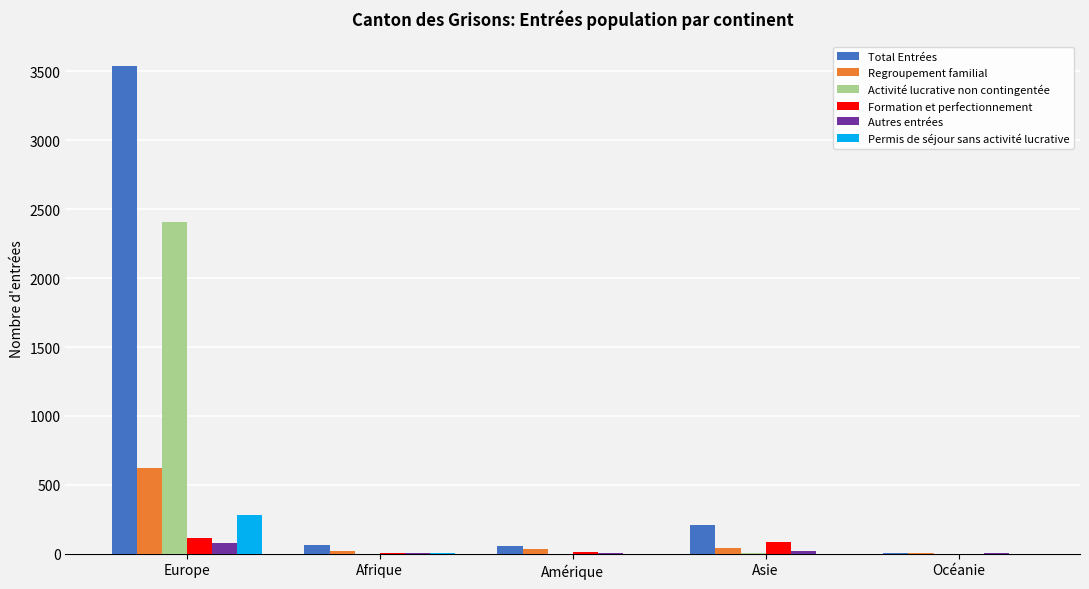

What is the total value across all series at Océanie?

10